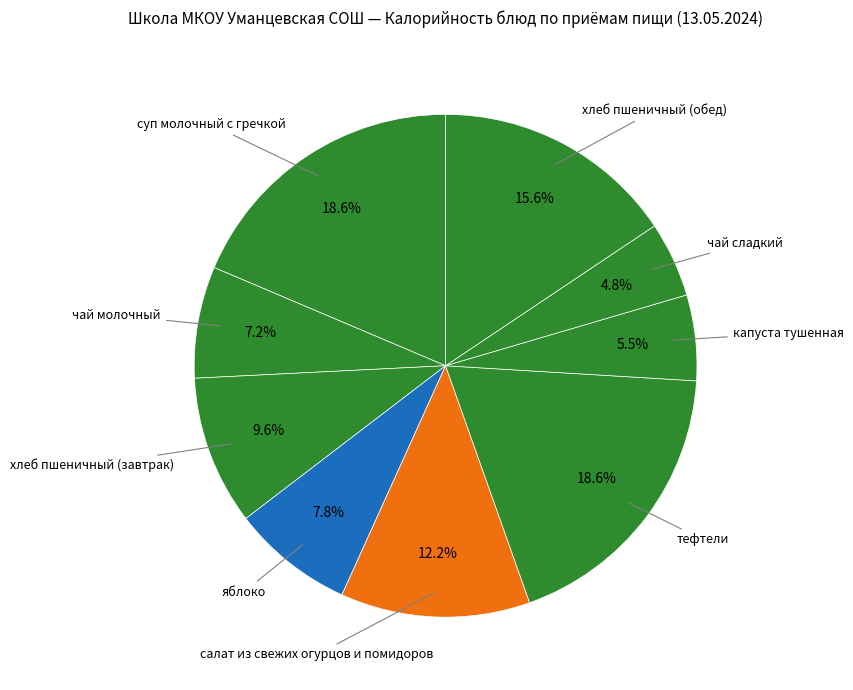

How many slices are in this pie chart?

9